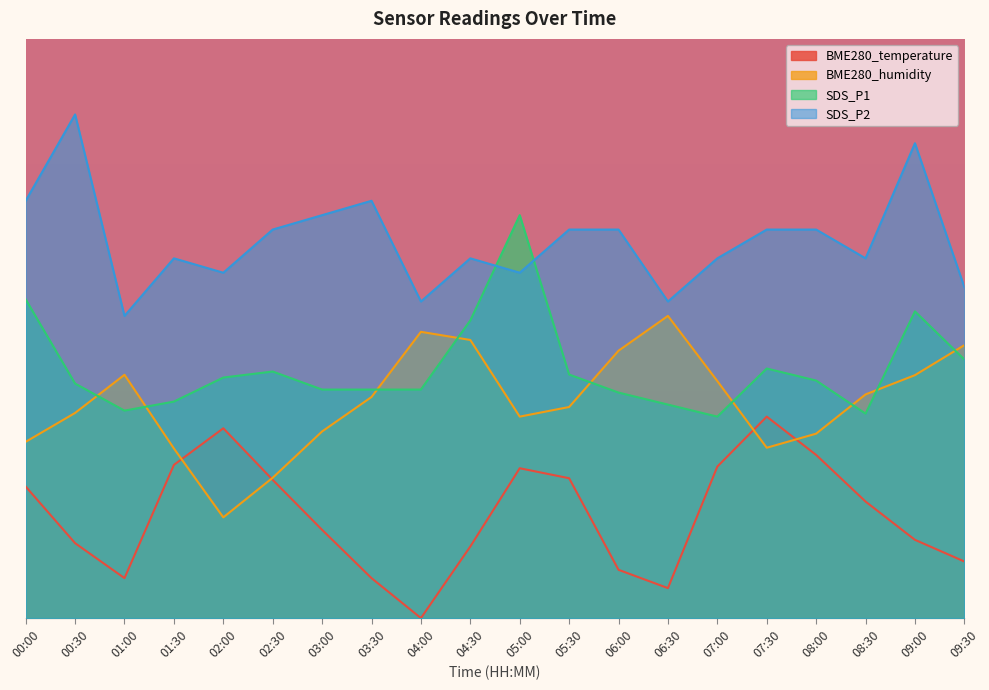

What is the approximate value of SDS_P1 at 03:00?

34.0